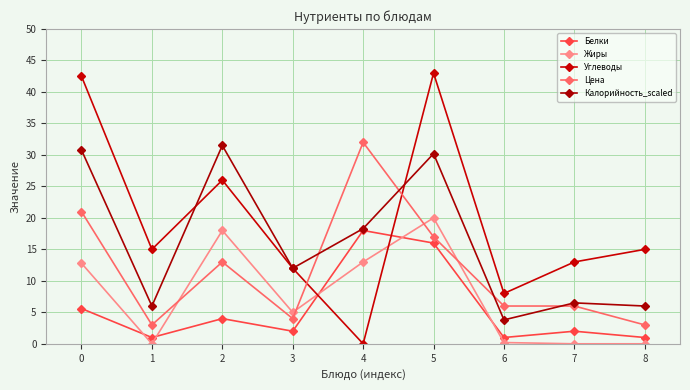

What is the maximum value shown in the chart?

43.0